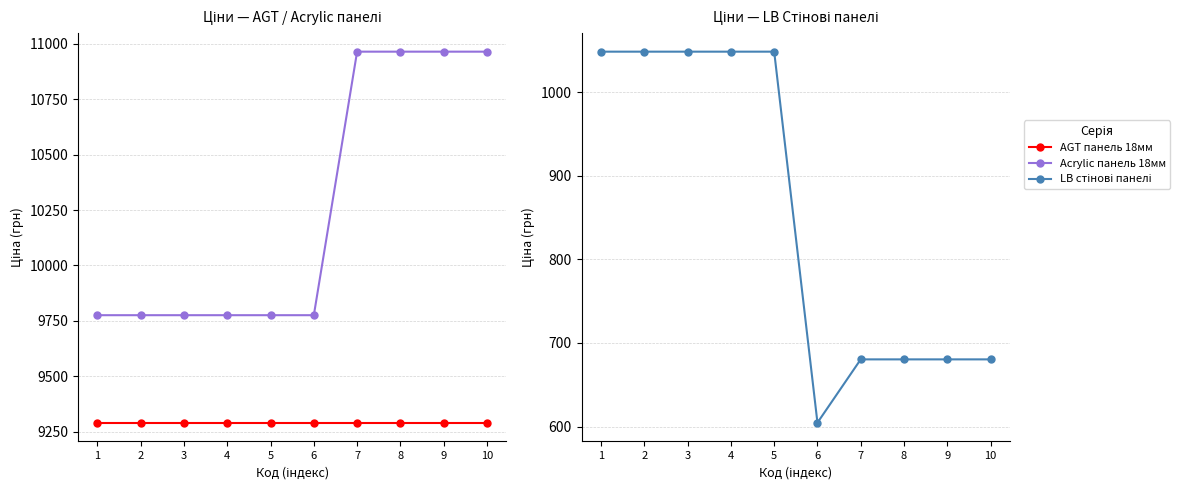

Reading left to right, what are all the values shown in this chart?

AGT панель 18мм: 1=9290.5	2=9290.5	3=9290.5	4=9290.5	5=9290.5	6=9290.5	7=9290.5	8=9290.5	9=9290.5	10=9290.5
Acrylic панель 18мм: 1=9775.5	2=9775.5	3=9775.5	4=9775.5	5=9775.5	6=9775.5	7=10964.4	8=10964.4	9=10964.4	10=10964.4
LB стінові панелі: 1=1048.4	2=1048.4	3=1048.4	4=1048.4	5=1048.4	6=604.6	7=680.4	8=680.4	9=680.4	10=680.4